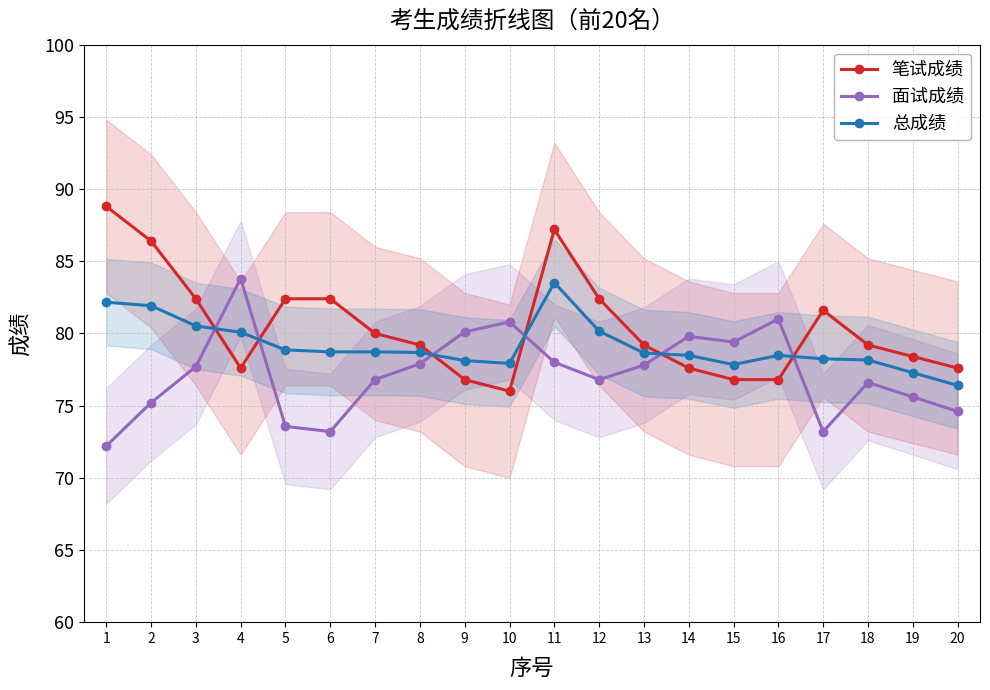

Is the value of 面试成绩 at 15 greater than the value of 笔试成绩 at 12?

No